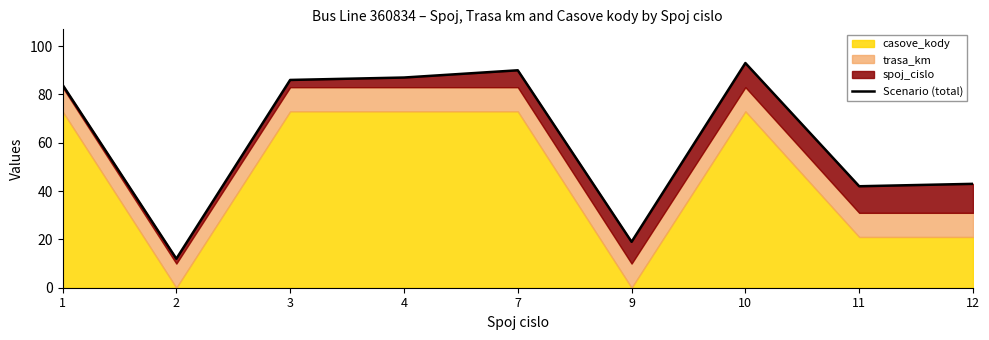

What is the value of the 8th point from the left?

42